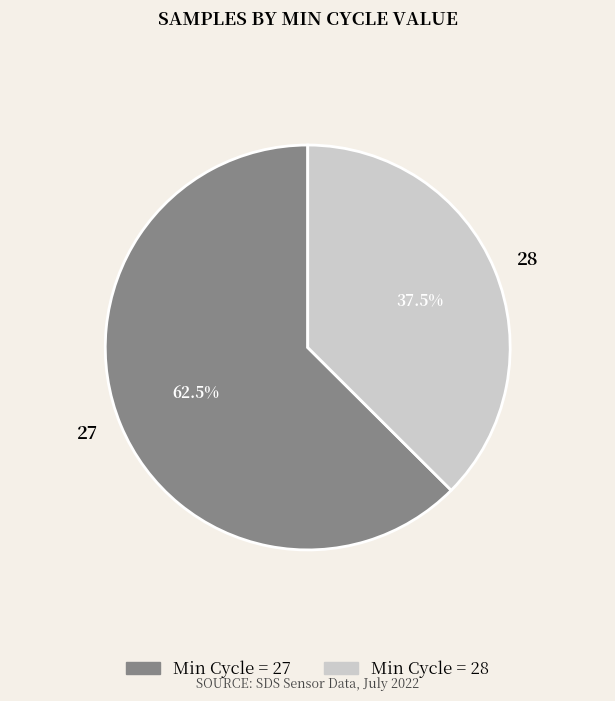

Is it true that 28 is 1% of the pie?

False